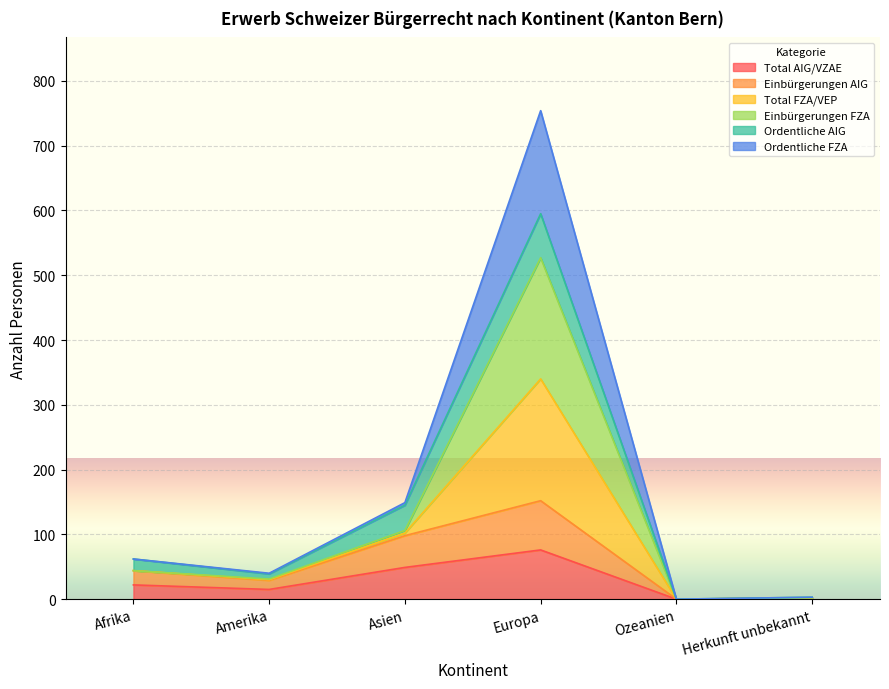

Does the chart display data point markers on the line(s)?

No